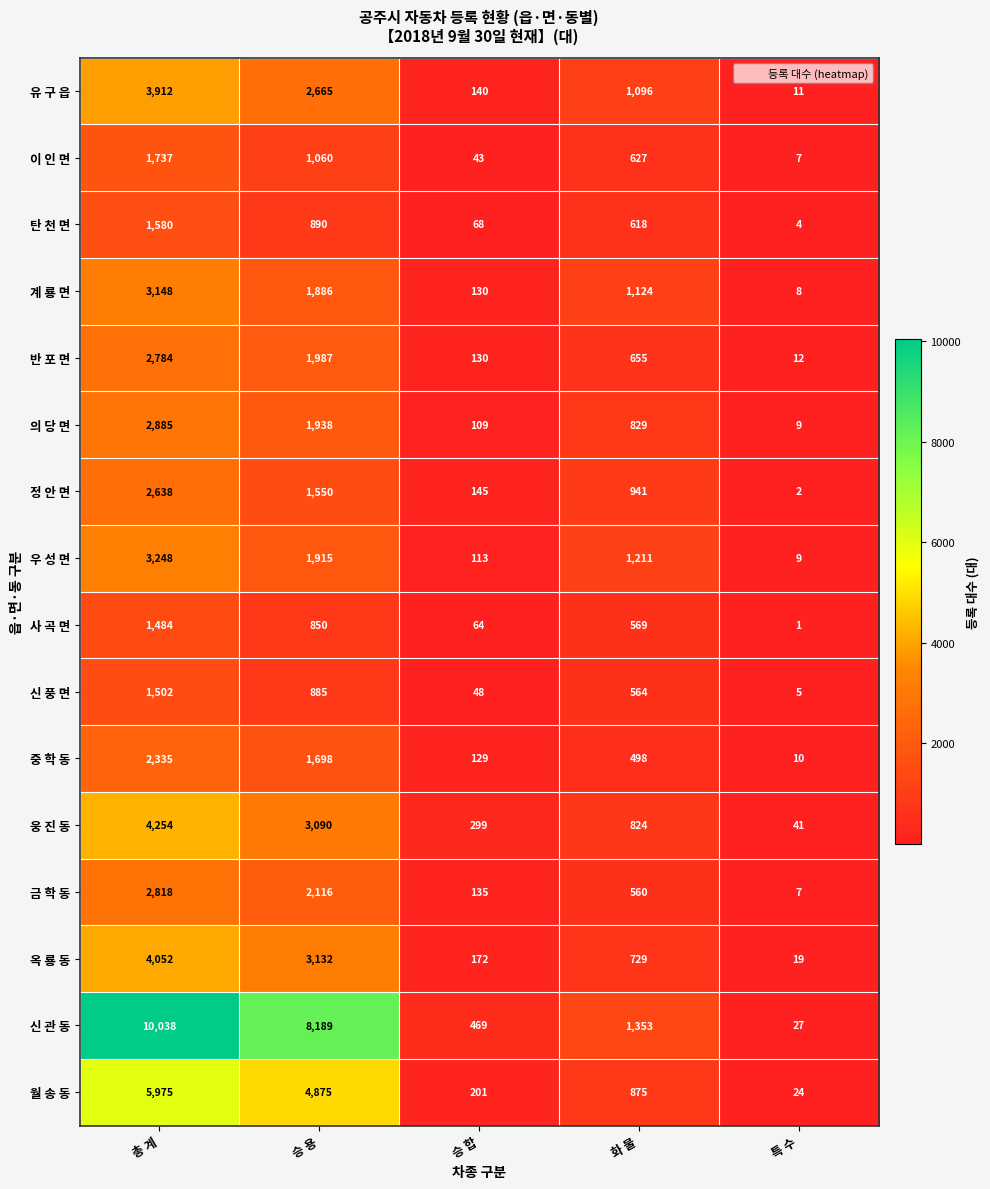

Where does the 반 포 면 series first go above 655?

총 계